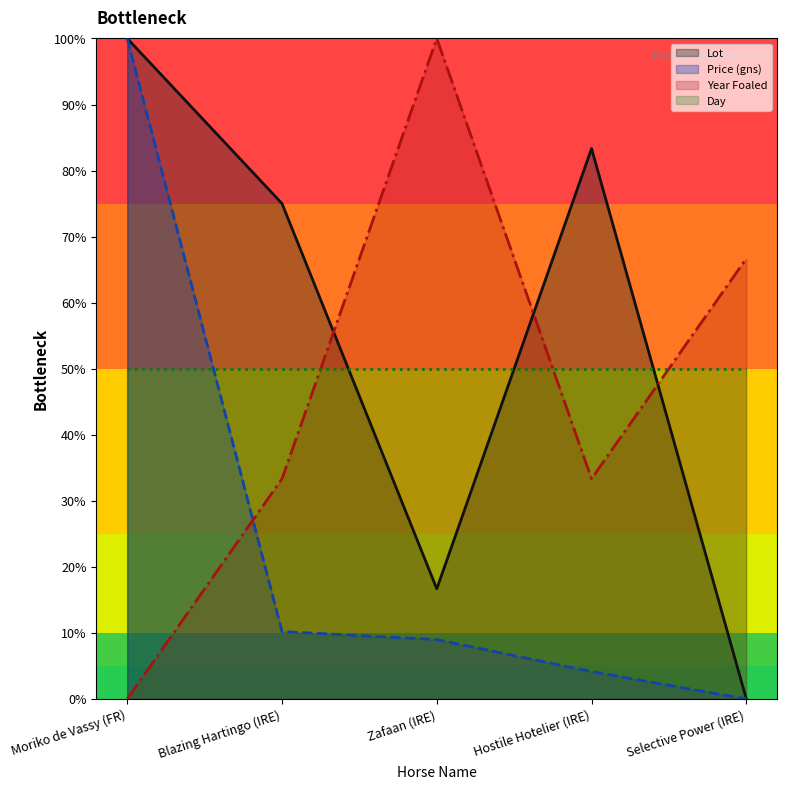

How many positive values does the Price (gns) series have?

4